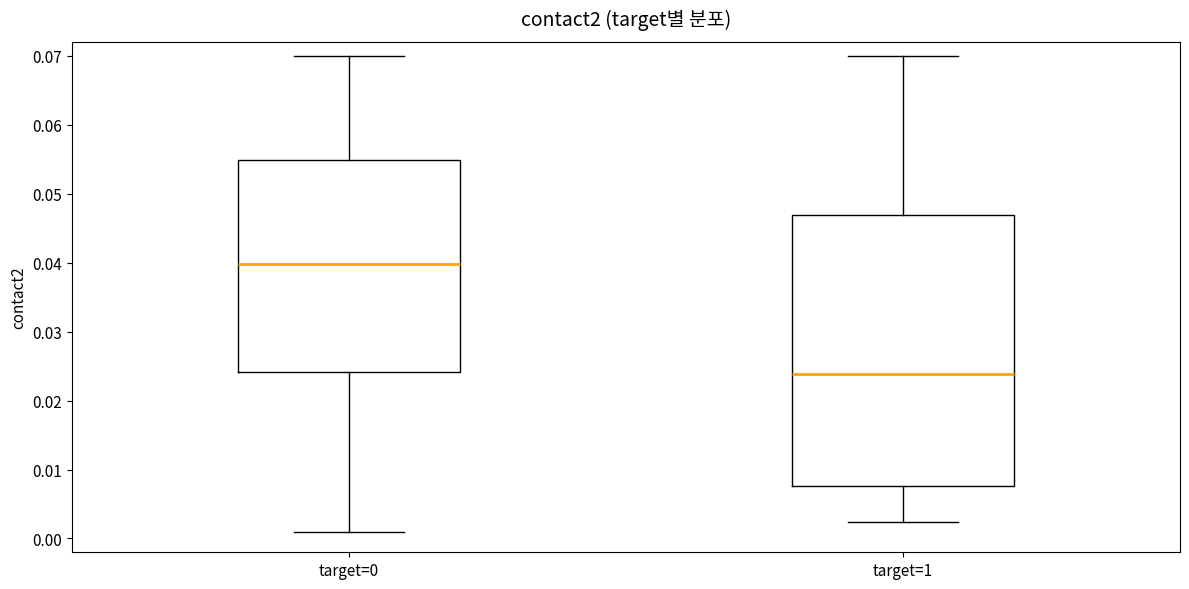

Which box is the tallest, from its lower edge to its upper edge?

target=1